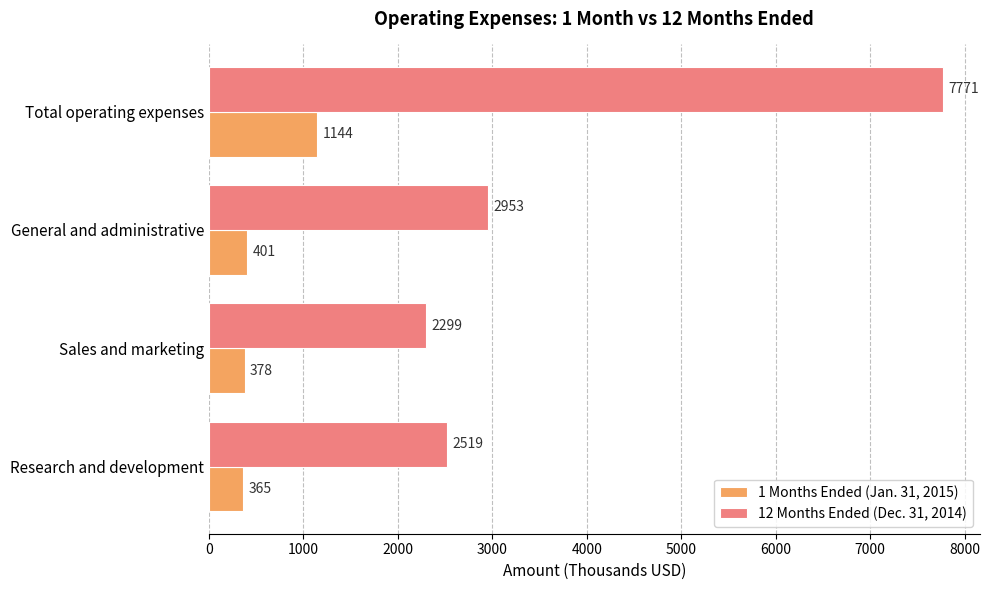

What is the total value across all series at Total operating expenses?

8915